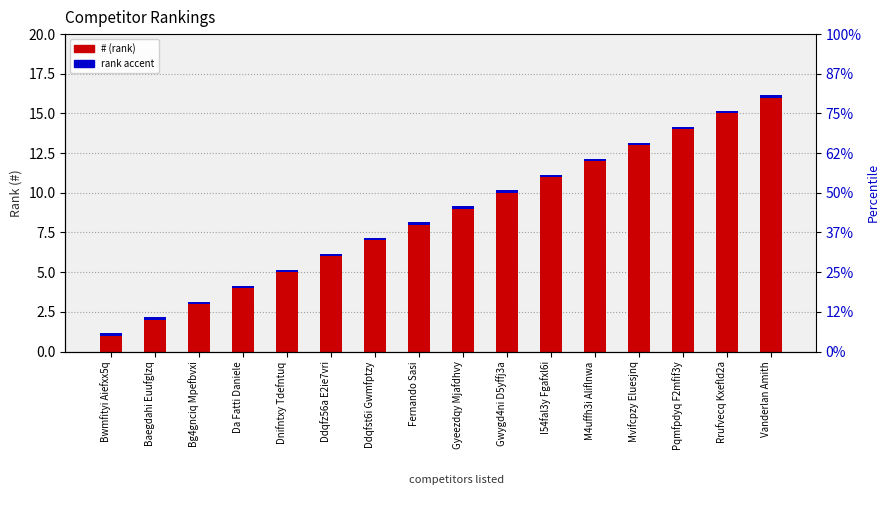

Which series has the largest total across all categories?

#